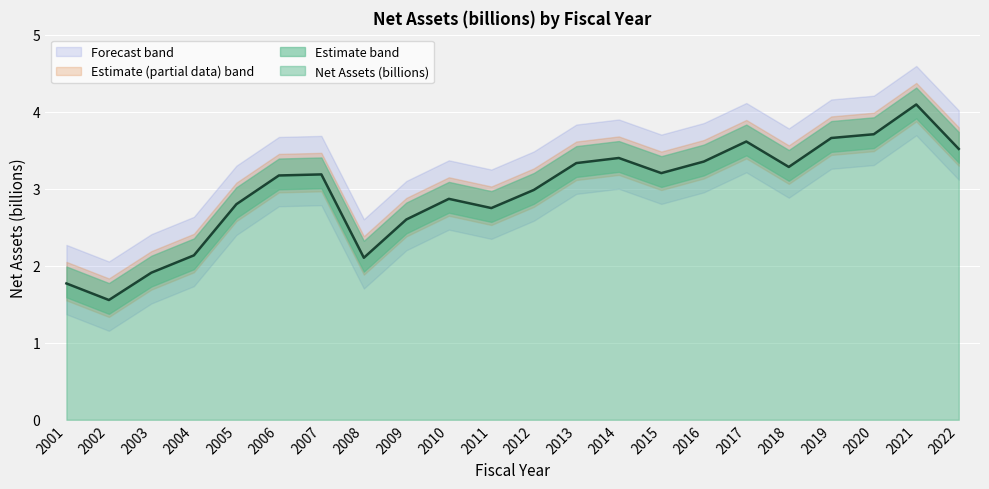

True or false: the data shows 2.7 at 2001.

False